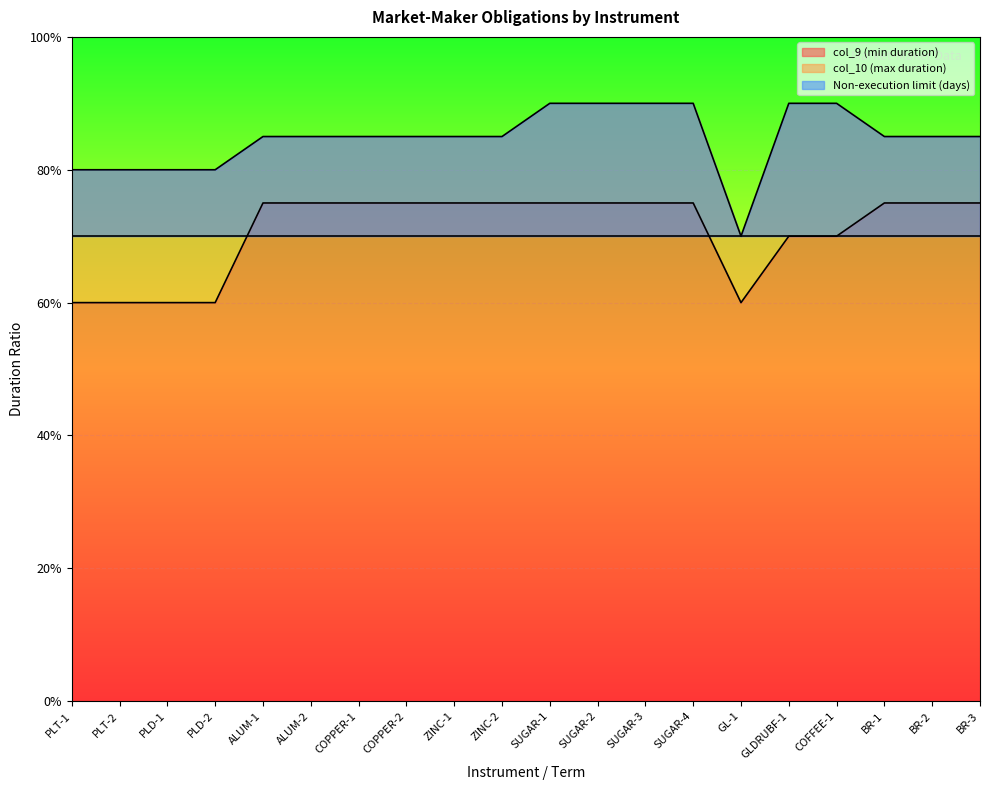

Where is the first local minimum for col_10 (max duration)?

GL-1